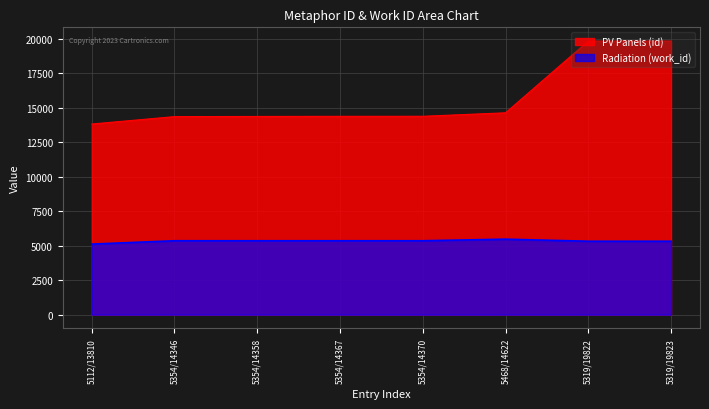

What are all the series names shown in the legend?

PV Panels (id), Radiation (work_id)